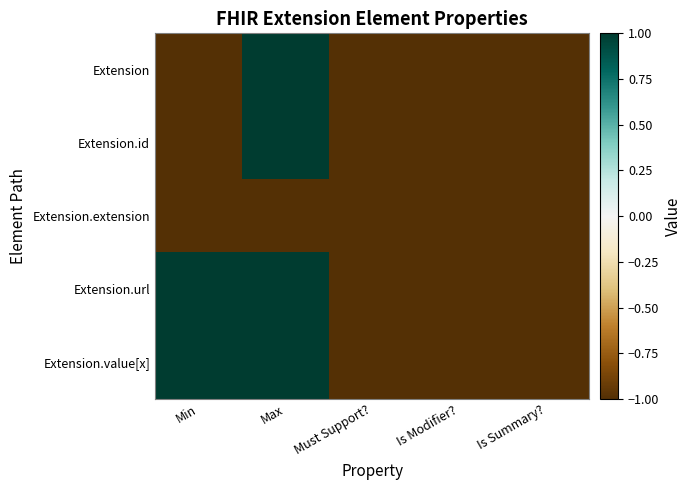

Reading left to right, transcribe all the data shown in this chart.

Extension: Min=-1	Max=1	Must Support?=-1	Is Modifier?=-1	Is Summary?=-1
Extension.id: Min=-1	Max=1	Must Support?=-1	Is Modifier?=-1	Is Summary?=-1
Extension.extension: Min=-1	Max=-1	Must Support?=-1	Is Modifier?=-1	Is Summary?=-1
Extension.url: Min=1	Max=1	Must Support?=-1	Is Modifier?=-1	Is Summary?=-1
Extension.value[x]: Min=1	Max=1	Must Support?=-1	Is Modifier?=-1	Is Summary?=-1